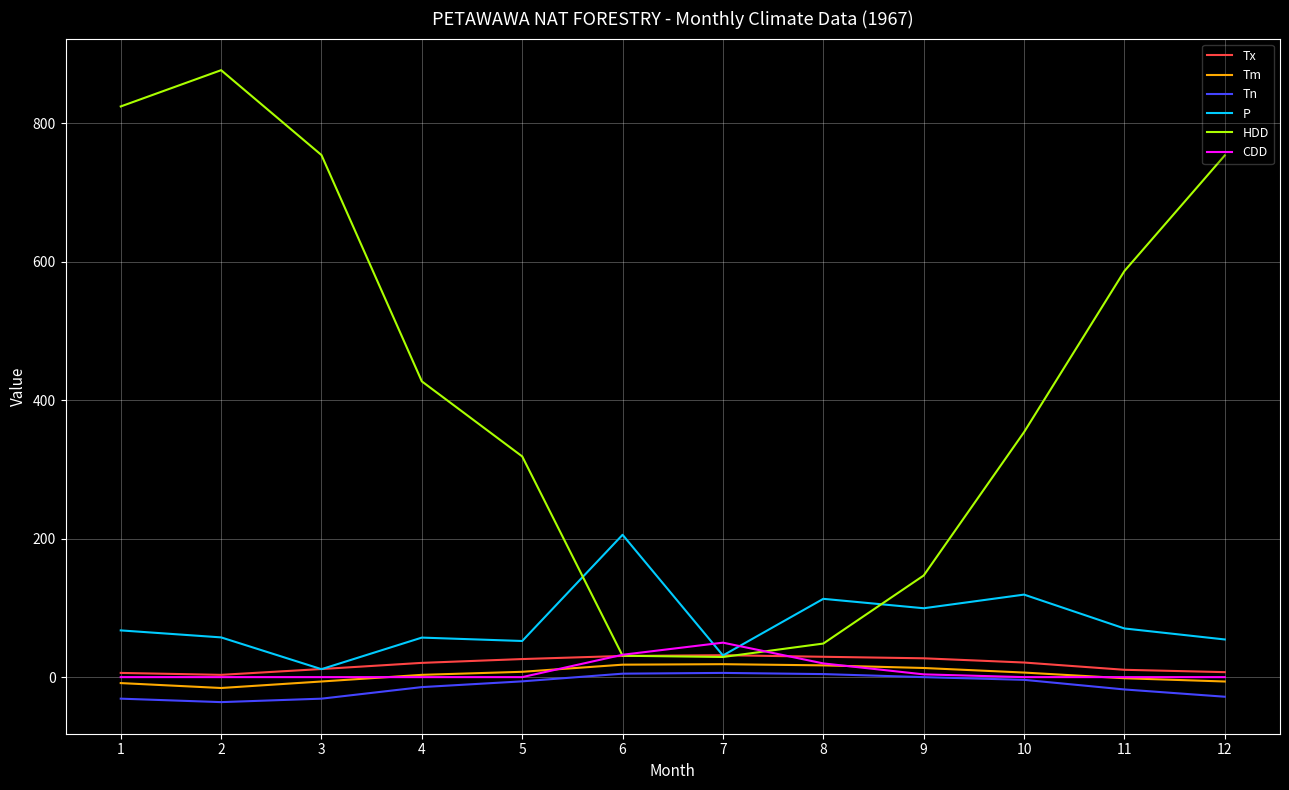

Which series has the largest total across all categories?

HDD